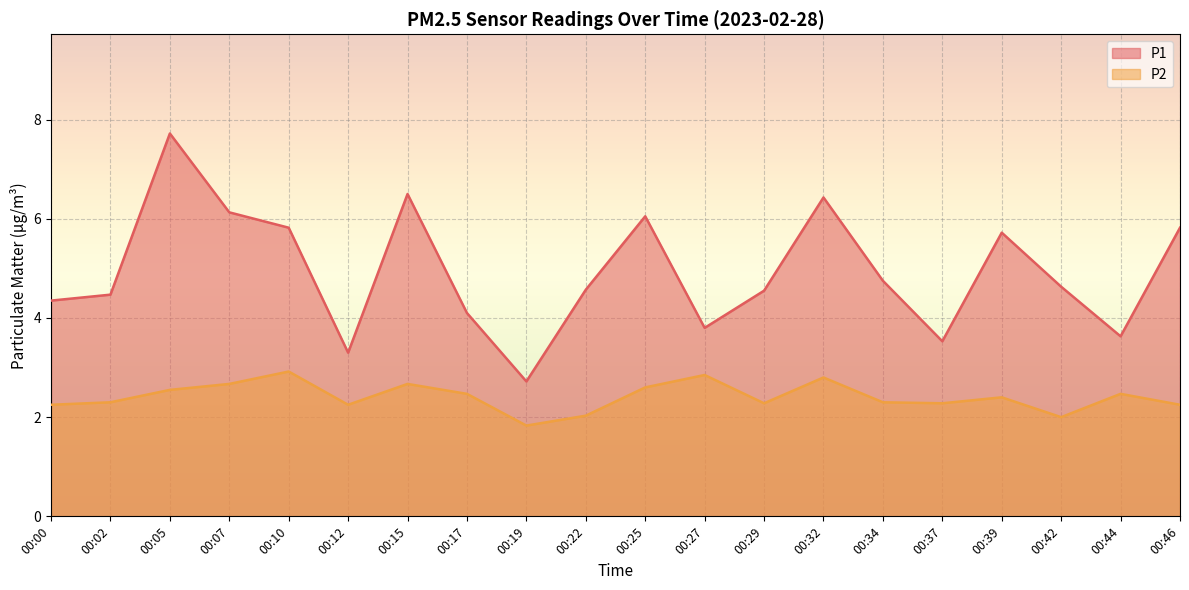

True or false: P2 and P1 cross at least once.

False